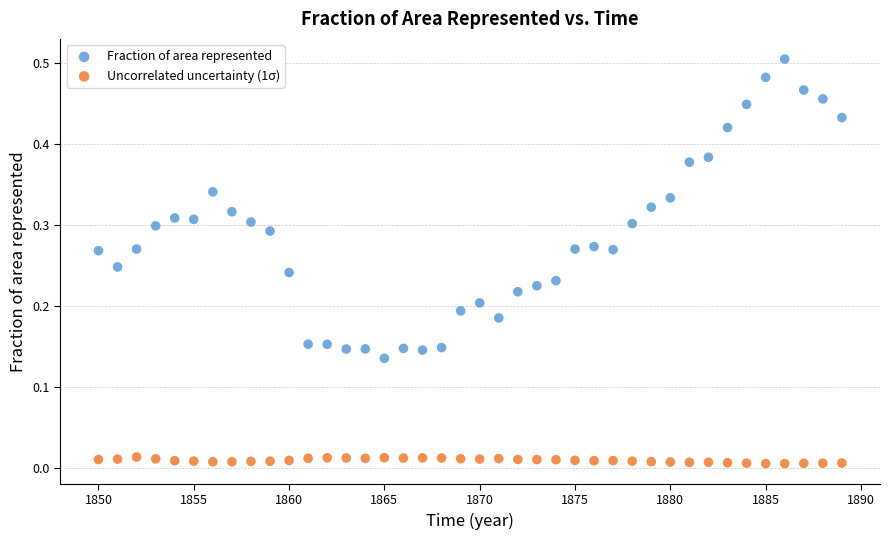

Which series has the widest spread of Y values?

Fraction of area represented